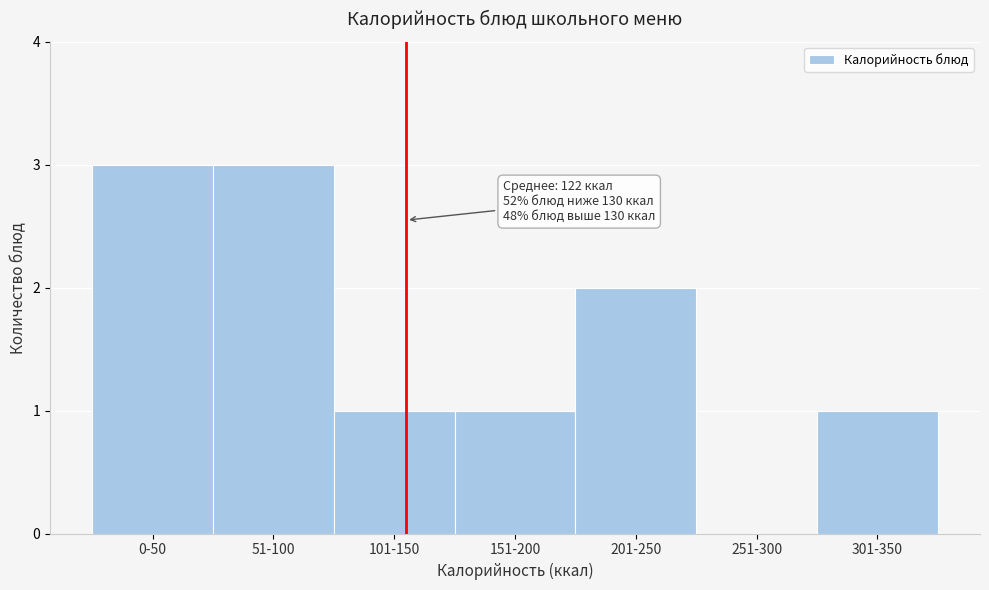

Reading left to right, transcribe all the data shown in this chart.

0-50=3	51-100=3	101-150=1	151-200=1	201-250=2	251-300=0	301-350=1